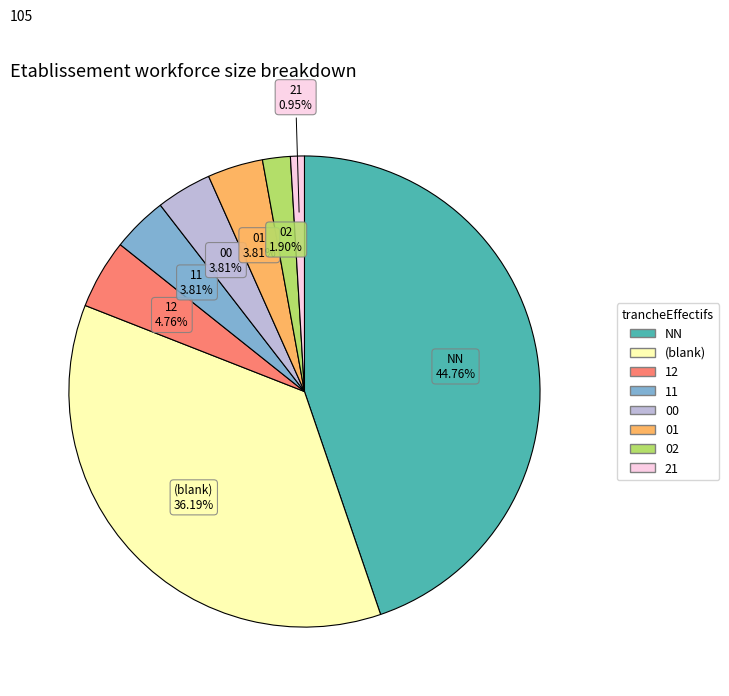

Does any single category account for the majority?

No